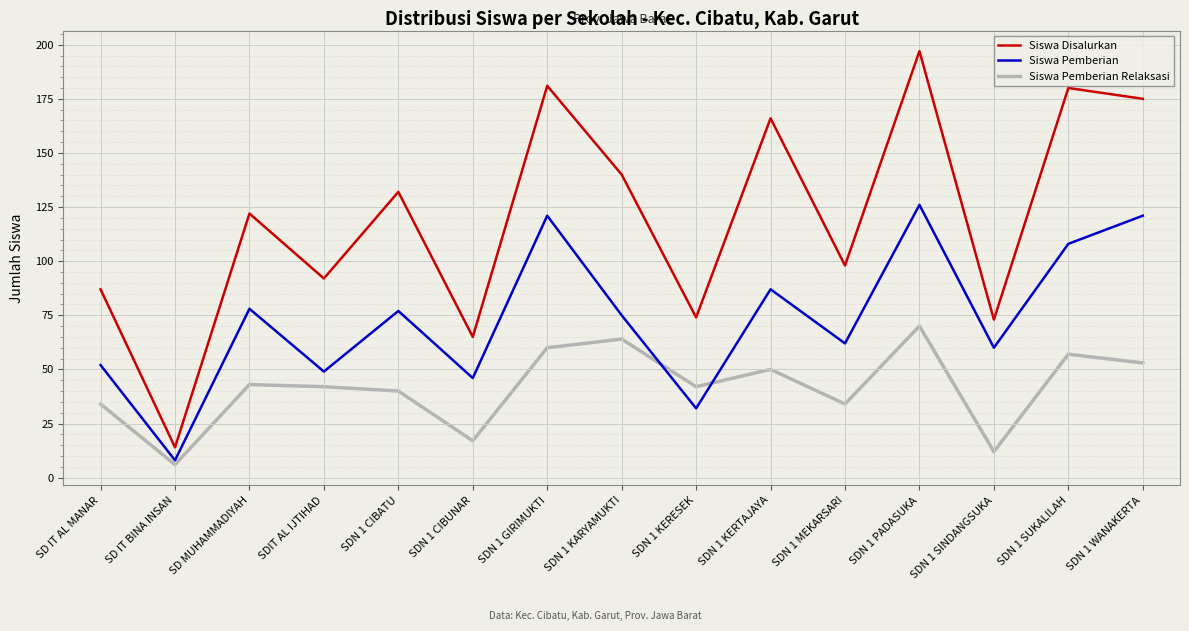

Where is Siswa Pemberian Relaksasi nearest to the value 38?

SDN 1 CIBATU